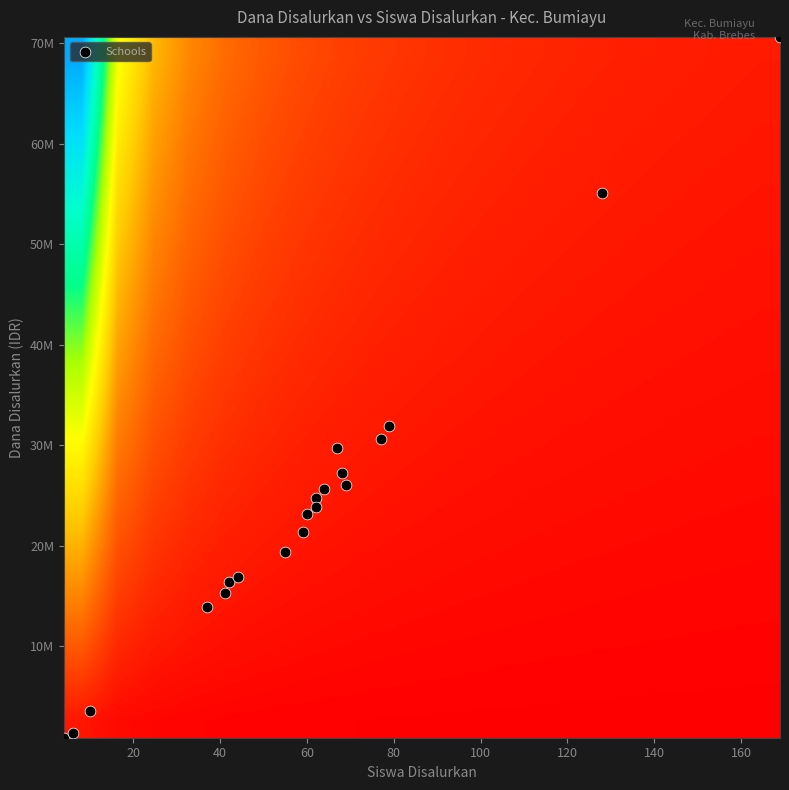

Count the number of categories in the chart.

20